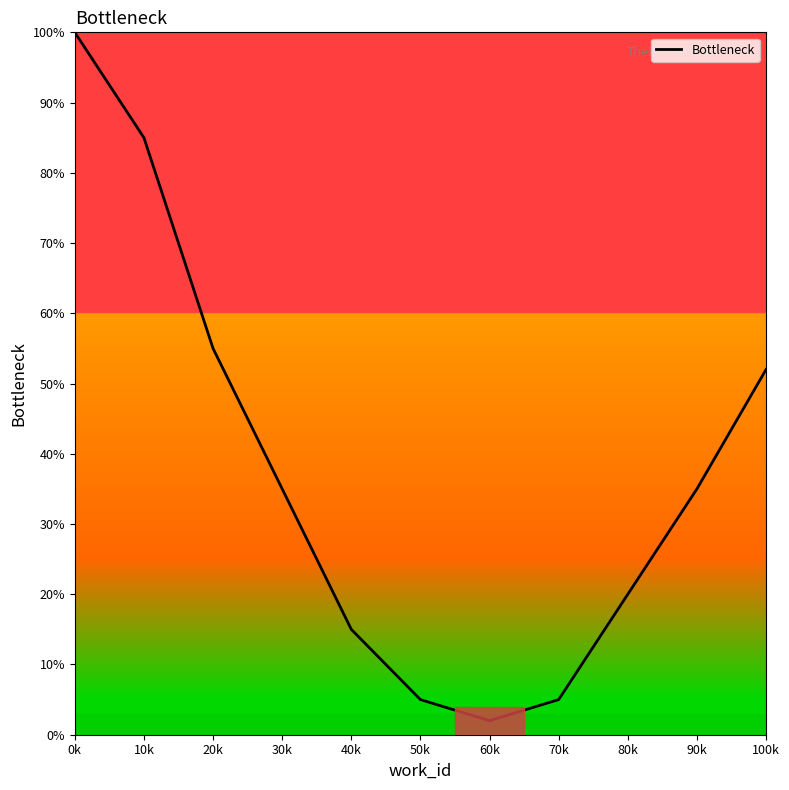

What is the sum of the values at 70k and 20k?

60